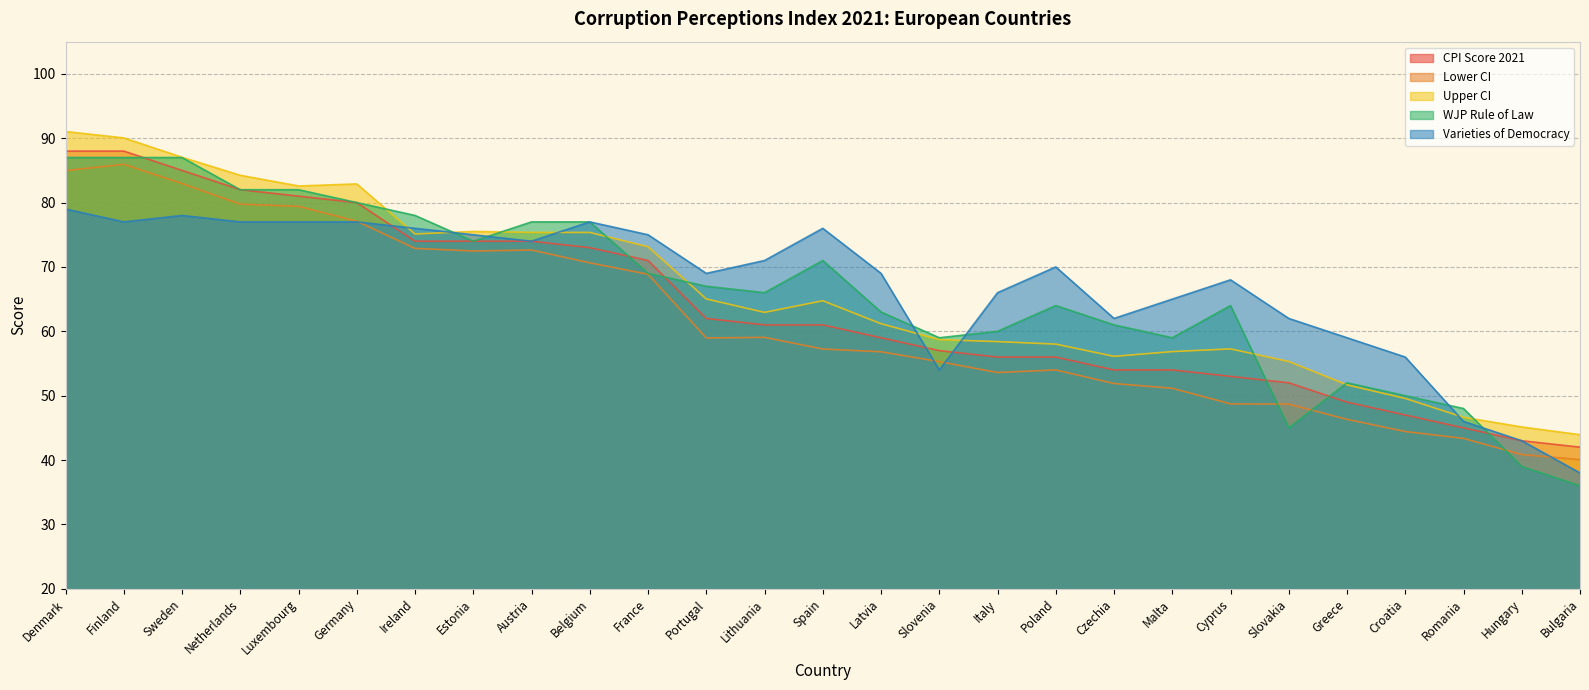

At which label is Lower CI closest to 63?

Lithuania